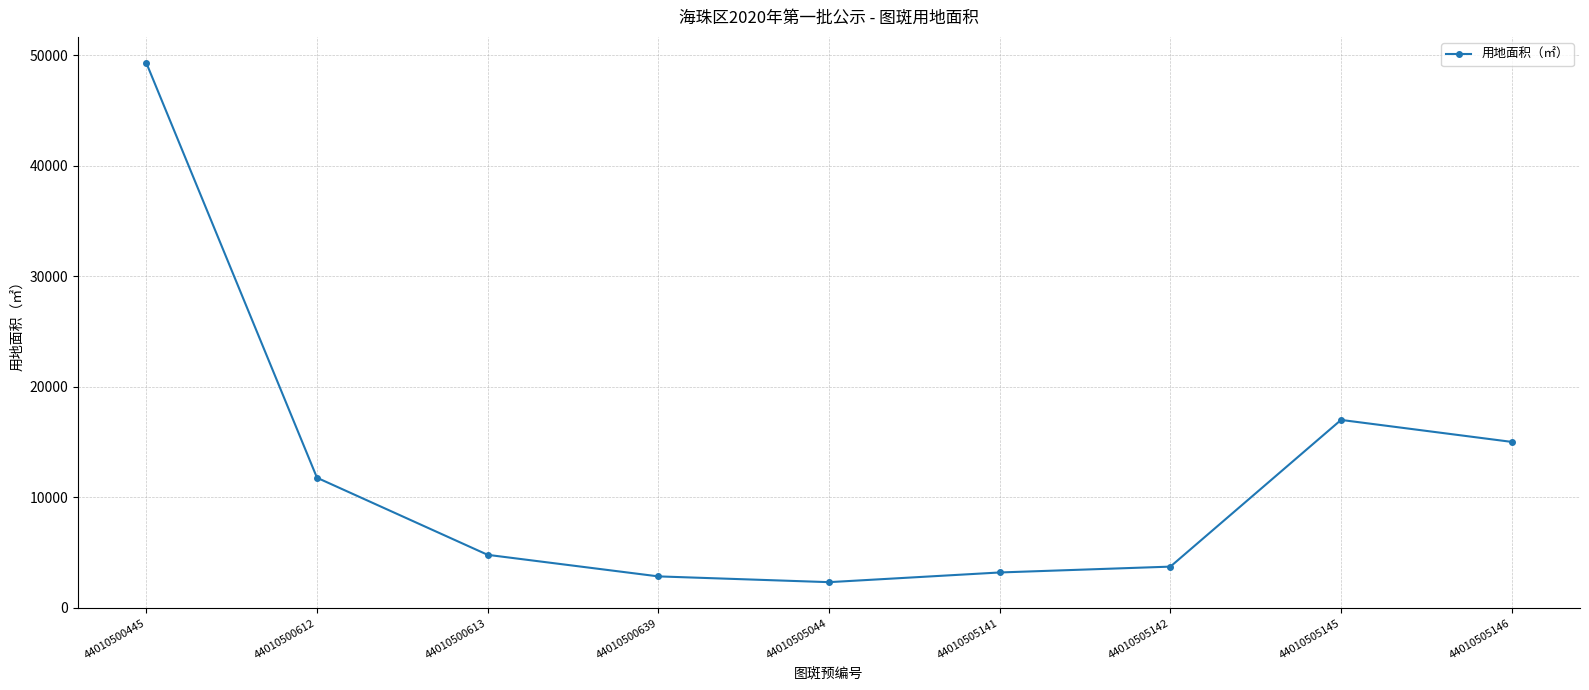

Which label corresponds to the smallest value in the chart?

44010505044